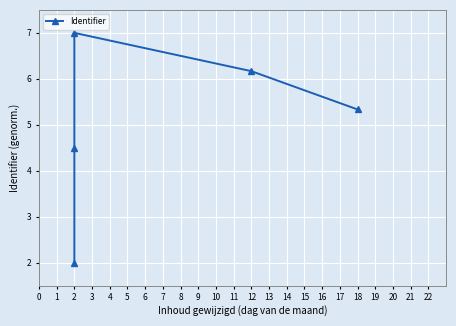

Which has a higher value, 2 or 2?

2